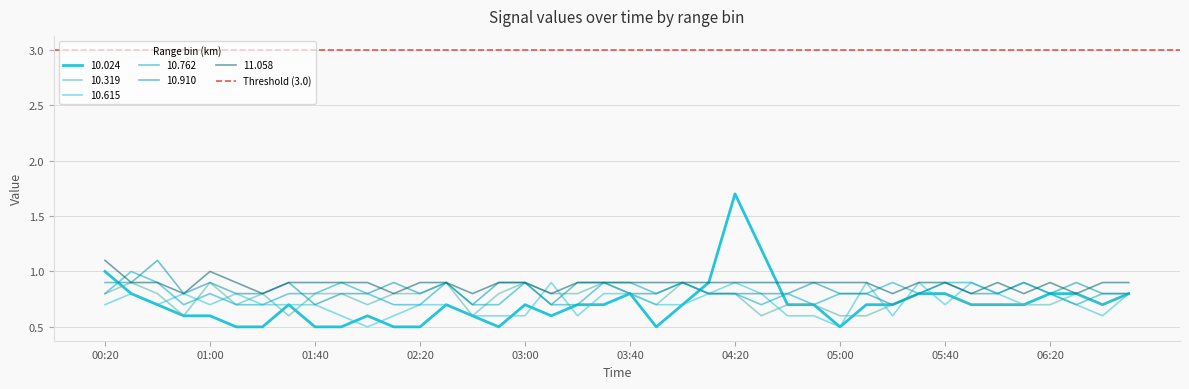

Which has a higher value, 00:20 or 02:00?

00:20